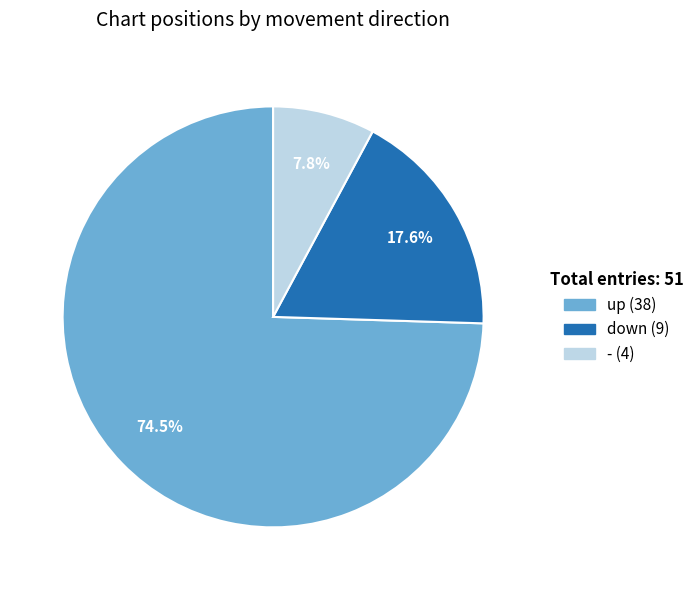

The up slice represents 66% of the pie. True or false?

False